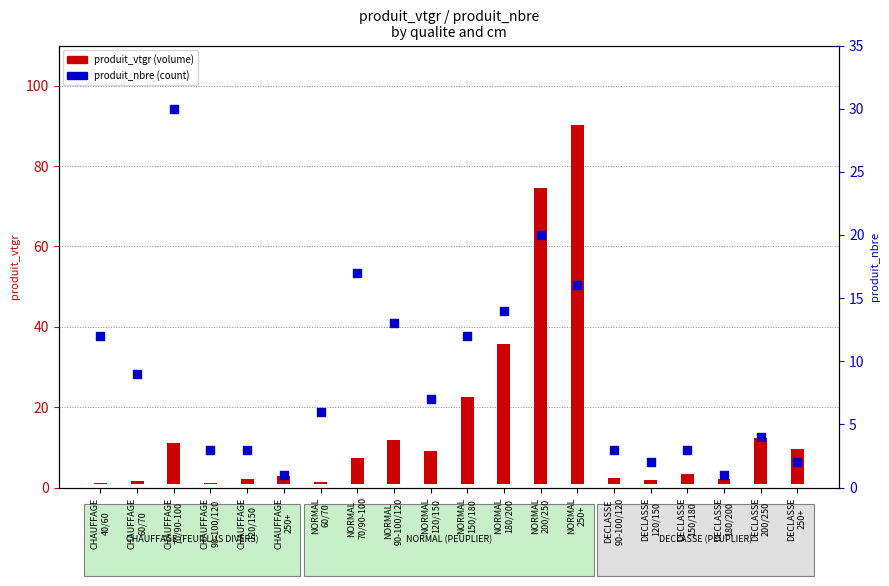

Which has a higher value, NORMAL
180/200 or DECLASSE
150/180?

NORMAL
180/200